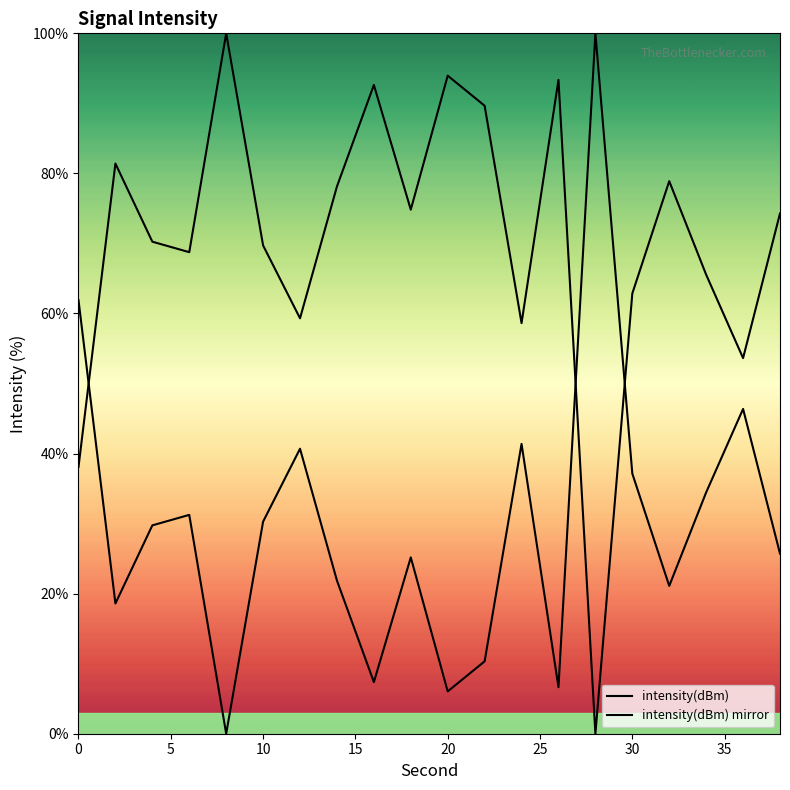

In intensity(dBm), how many points are higher than both neighbors (excluding endpoints)?

6